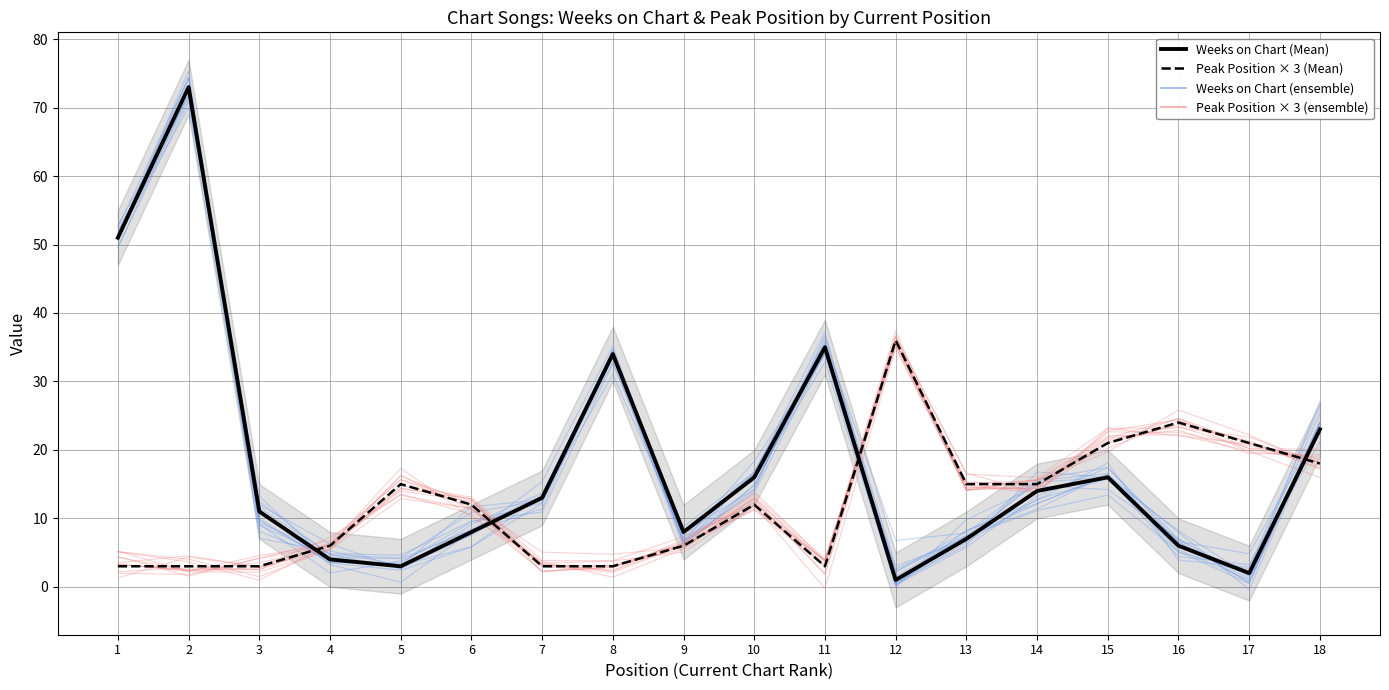

Is this an area chart (filled region under the line)?

No